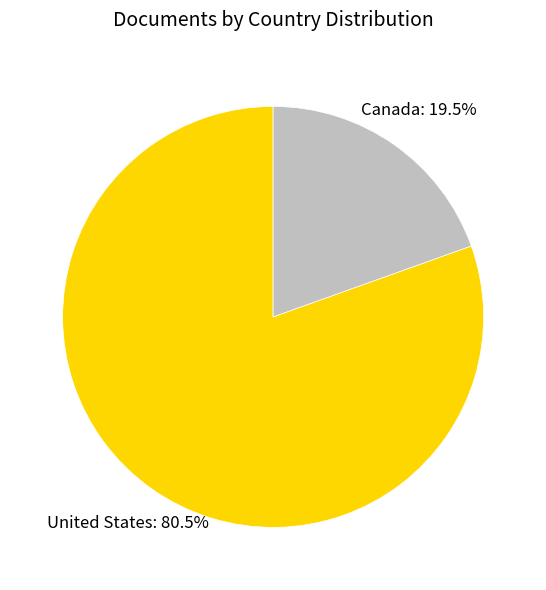

Is there a majority slice in this chart?

Yes